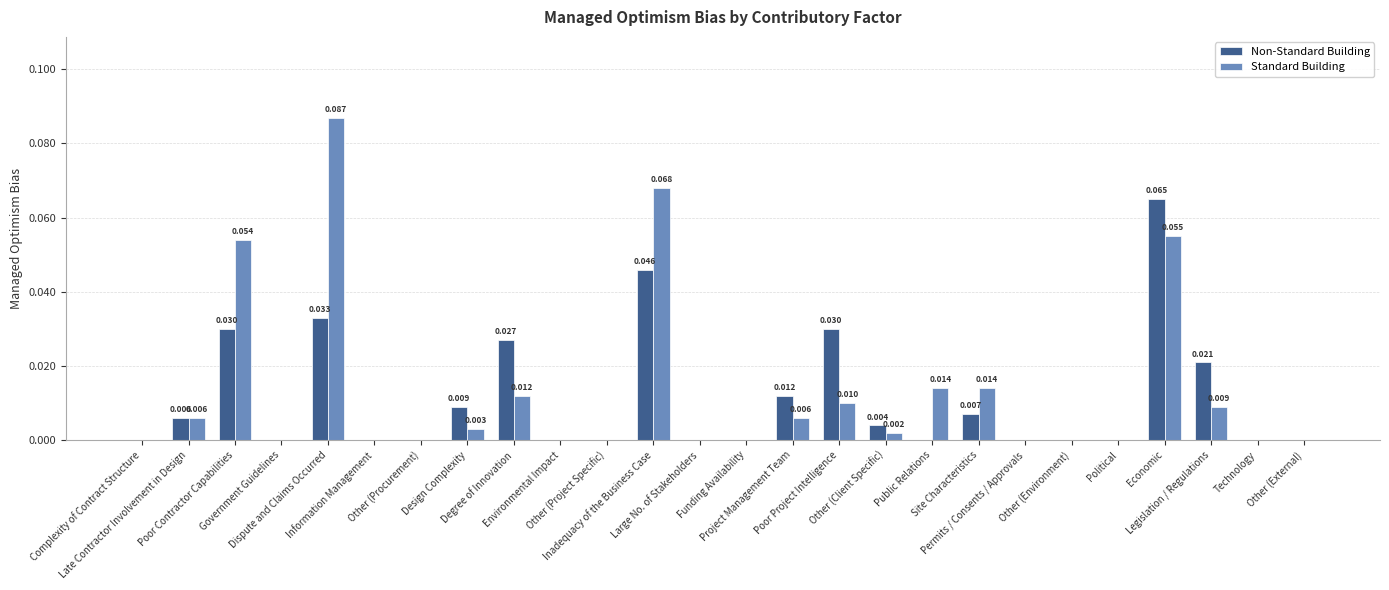

What is the label of the 4th bar from the left?

Government Guidelines